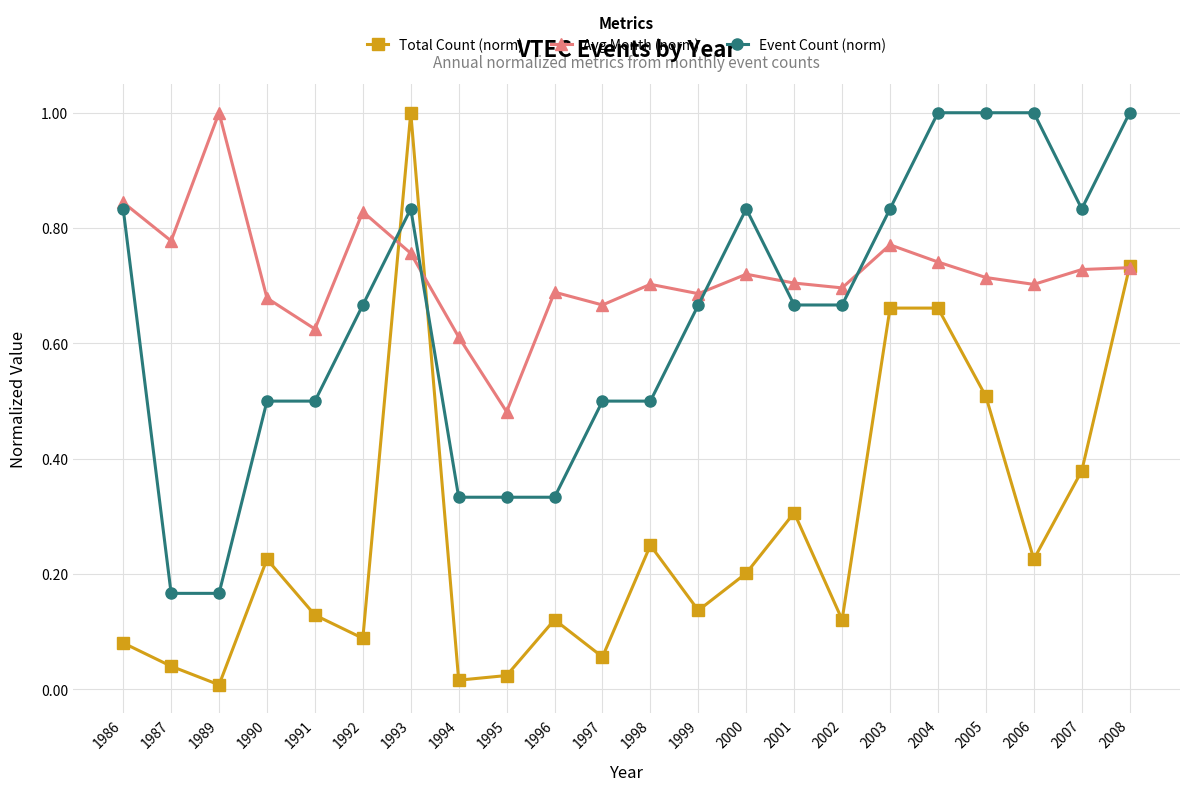

How many data points does each series have?

22